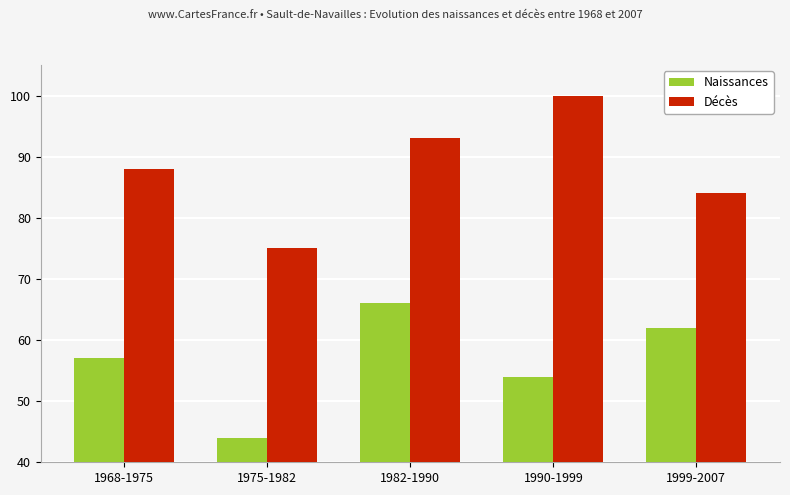

How many bars are there in total?

10